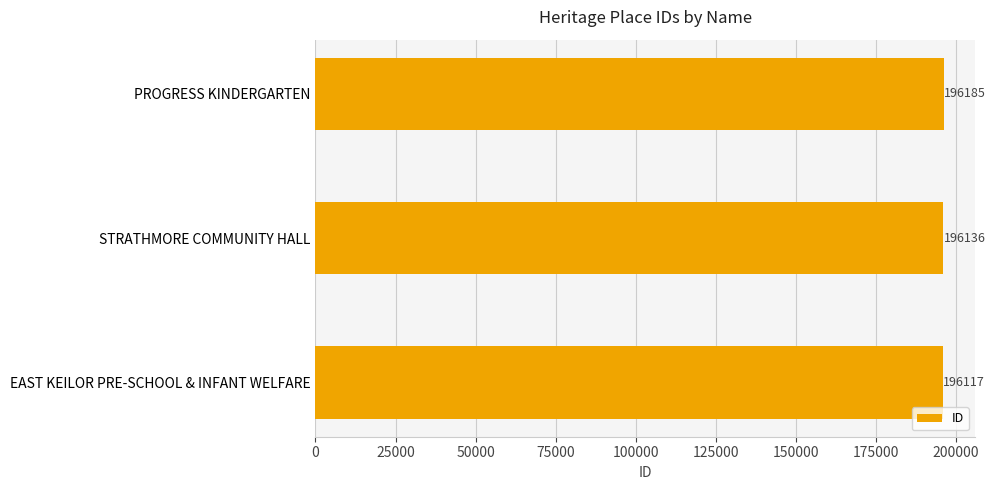

How many values are below 196136?

1